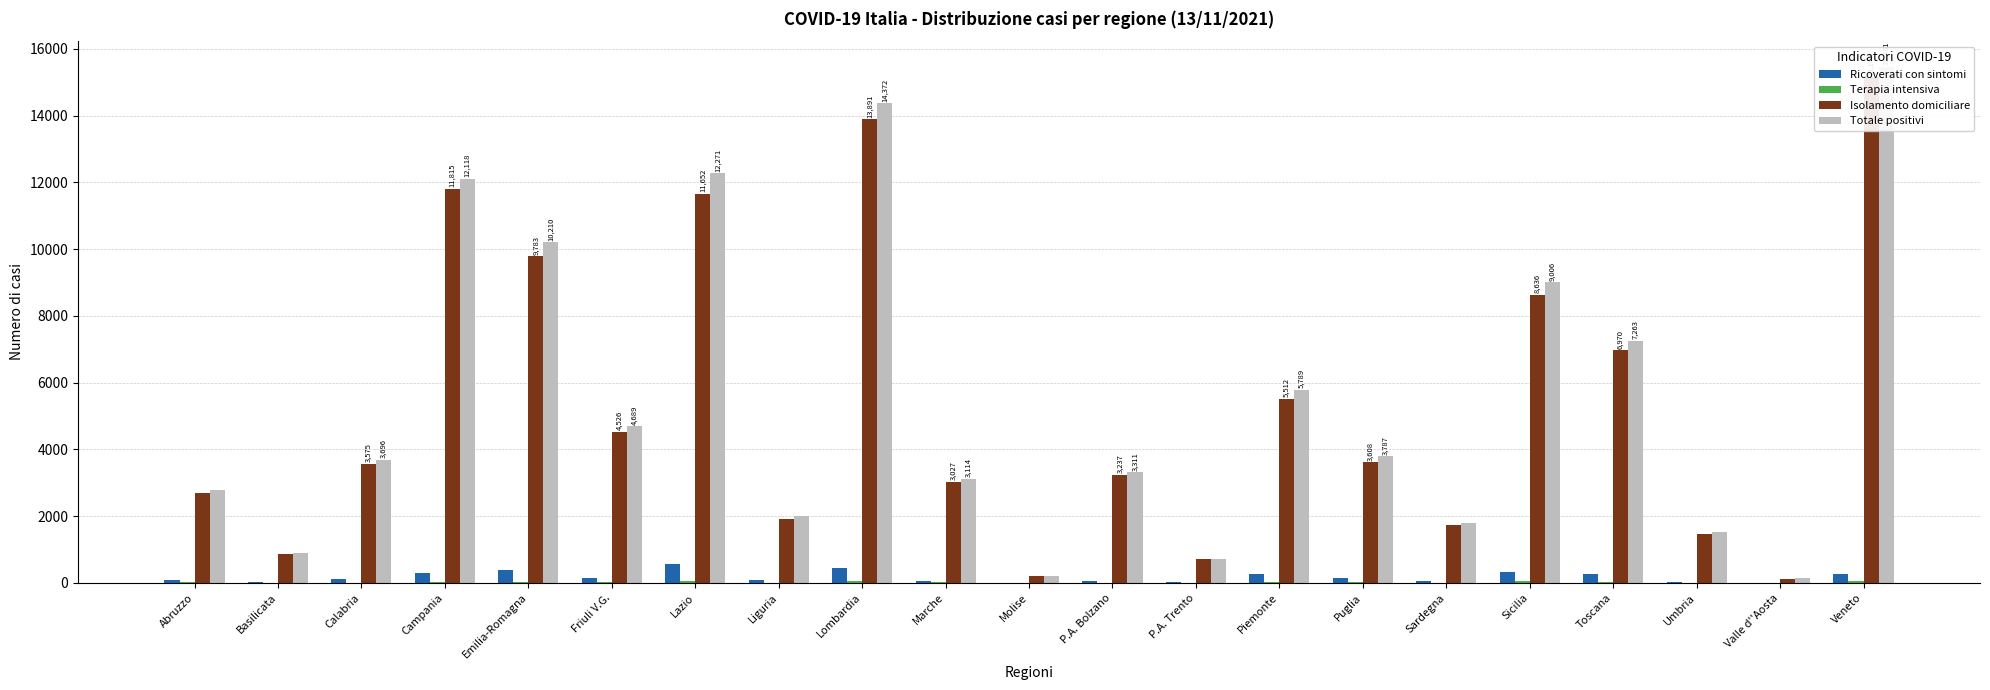

What is the maximum value for Isolamento domiciliare?

15148